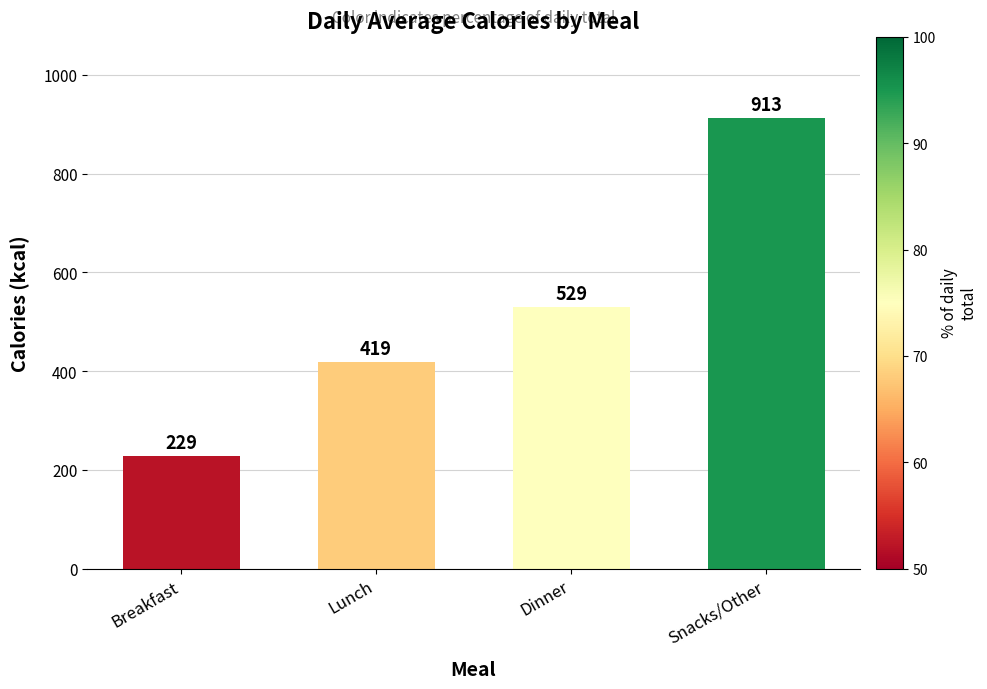

Count the number of categories in the chart.

4